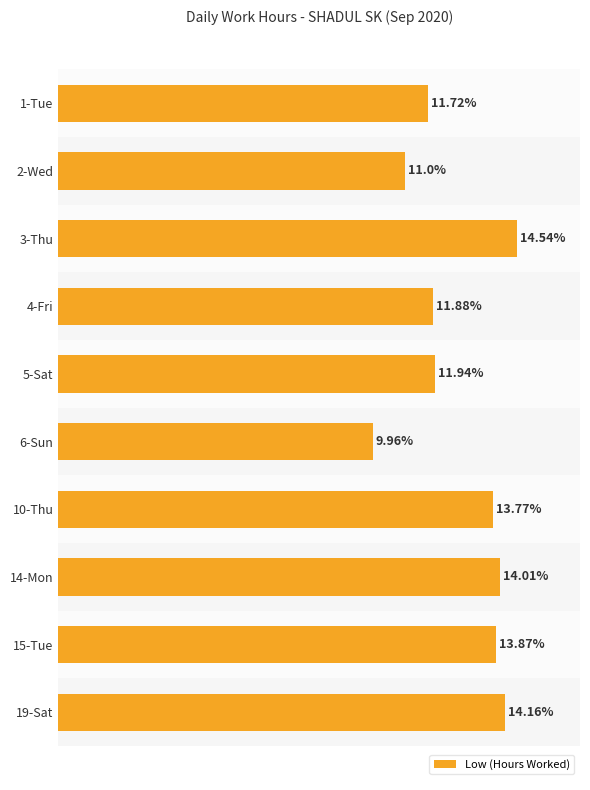

List the labels in order of value, largest first.

3-Thu, 19-Sat, 14-Mon, 15-Tue, 10-Thu, 5-Sat, 4-Fri, 1-Tue, 2-Wed, 6-Sun